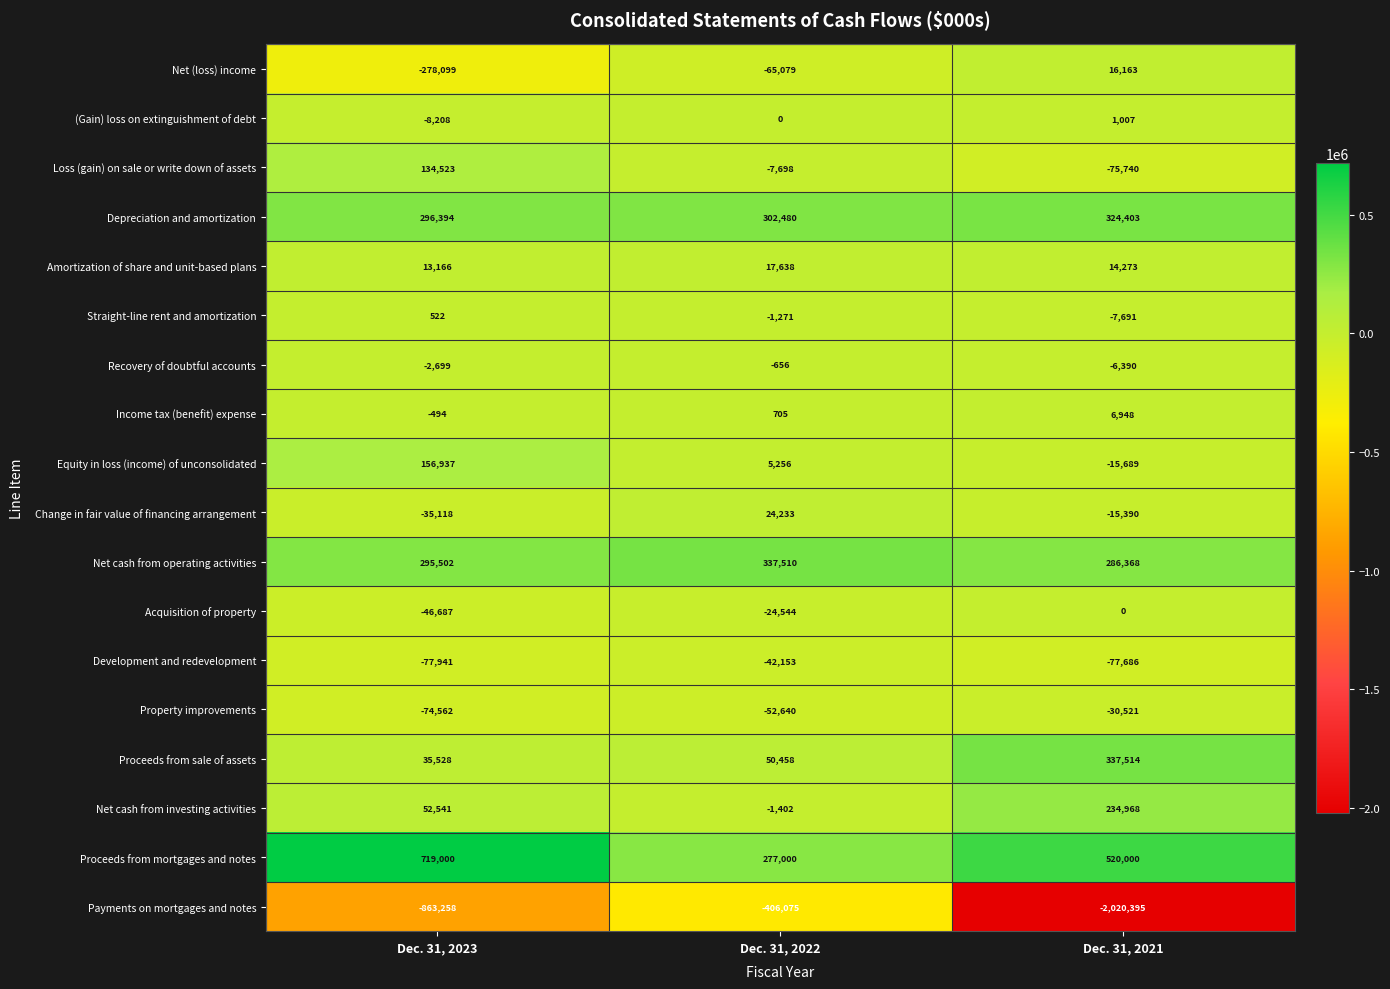

The Change in fair value of financing arrangement series shows -8893 at Dec. 31, 2021. True or false?

False